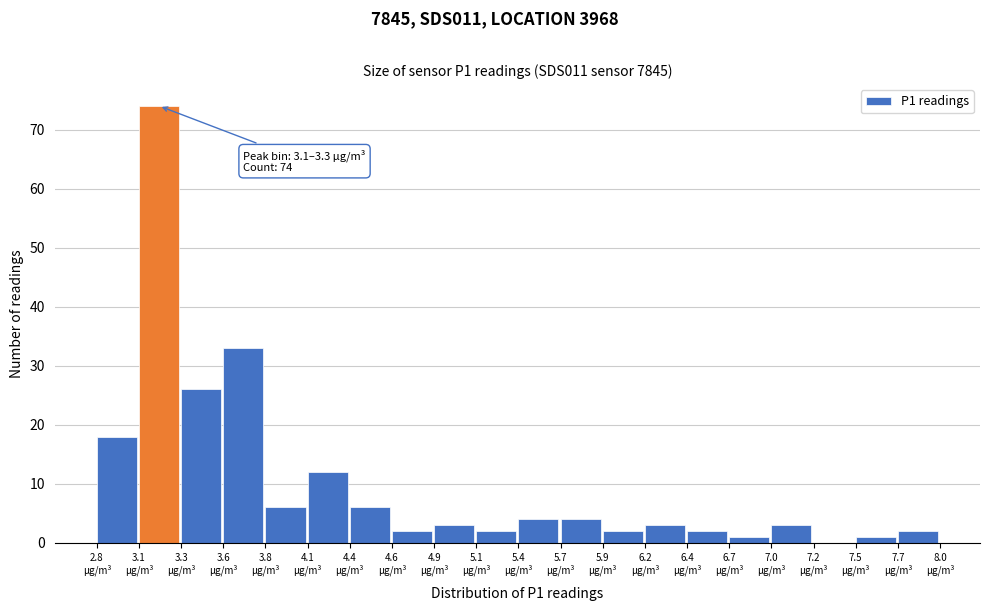

Which range on the x-axis has the tallest bar?

3.06 to 3.32